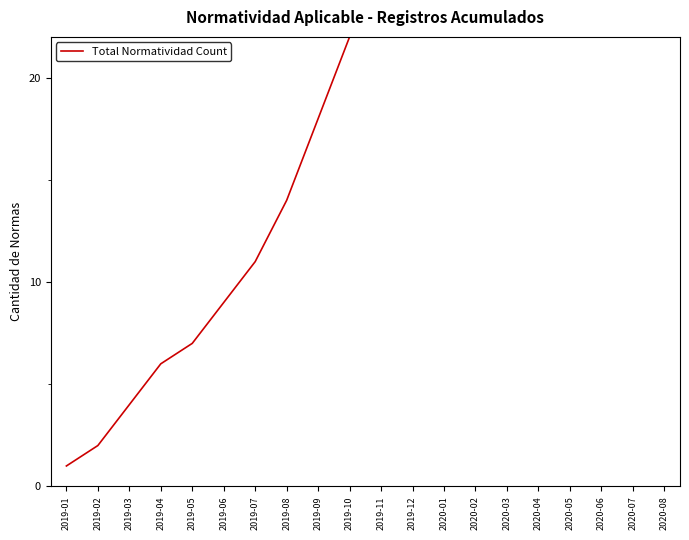

What value does the data have at 2020-02?

50